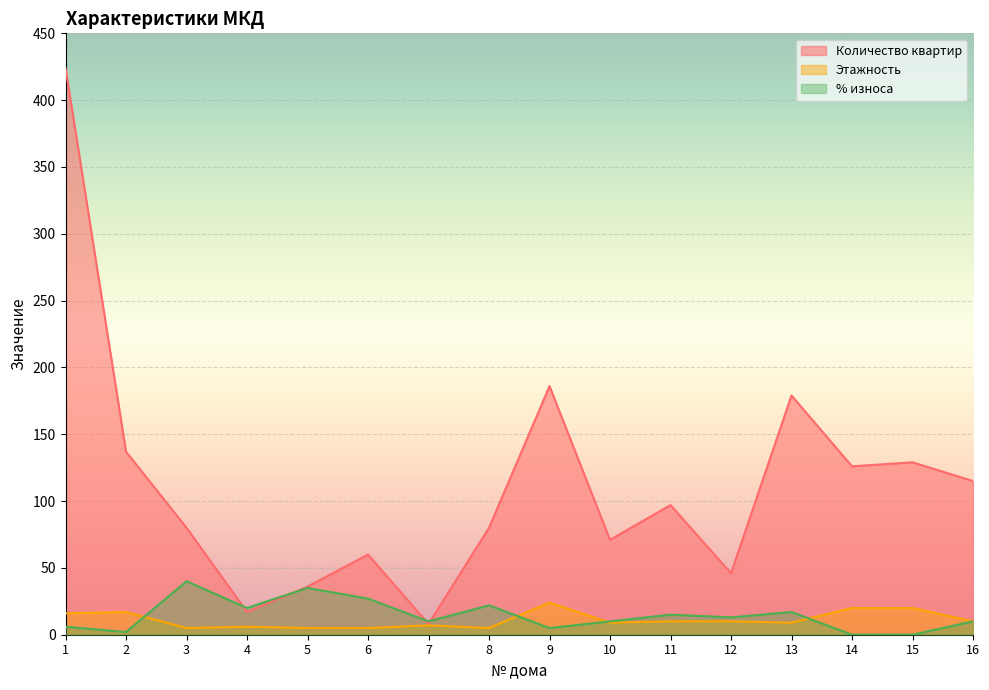

Reading left to right, transcribe all the data shown in this chart.

Количество квартир: 1=424	2=137	3=80	4=17	5=36	6=60	7=8	8=80	9=186	10=71	11=97	12=46	13=179	14=126	15=129	16=115
Этажность: 1=16	2=17	3=5	4=6	5=5	6=5	7=7	8=5	9=24	10=9	11=10	12=10	13=9	14=20	15=20	16=10
% износа: 1=6	2=2	3=40	4=20	5=35	6=27	7=10	8=22	9=5	10=10	11=15	12=13	13=17	14=0	15=0	16=10